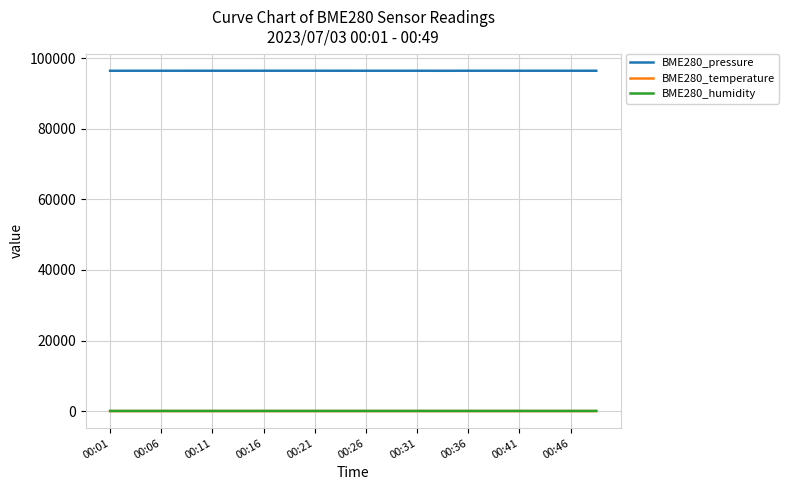

Which series has the widest spread of values?

BME280_pressure